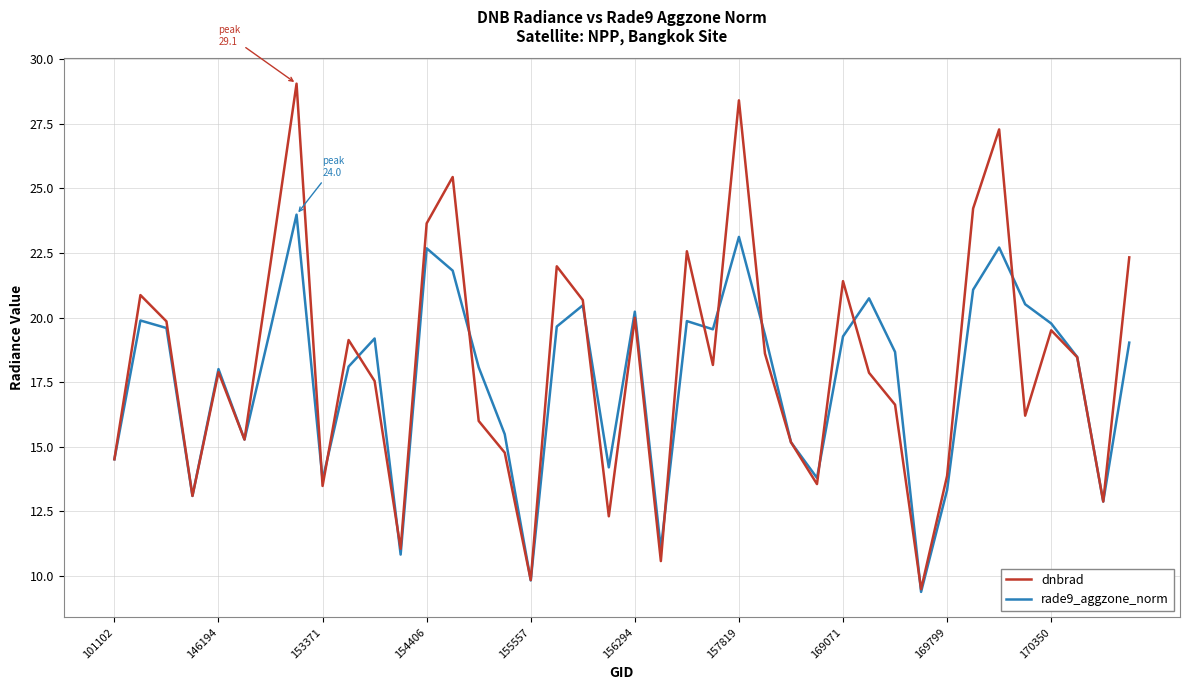

Which series has the widest spread of values?

dnbrad